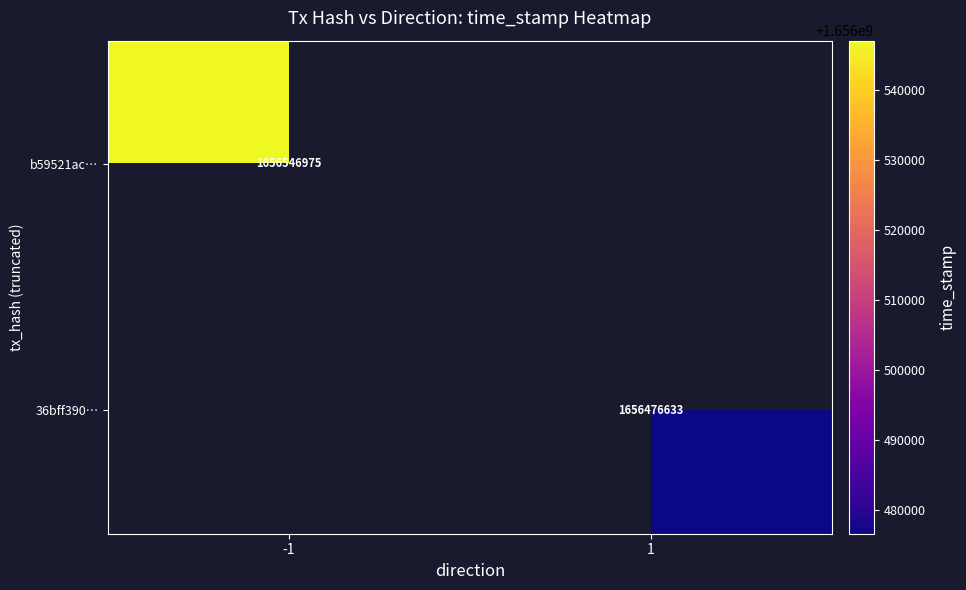

The b59521ac… series shows 672777795 at -1. True or false?

False